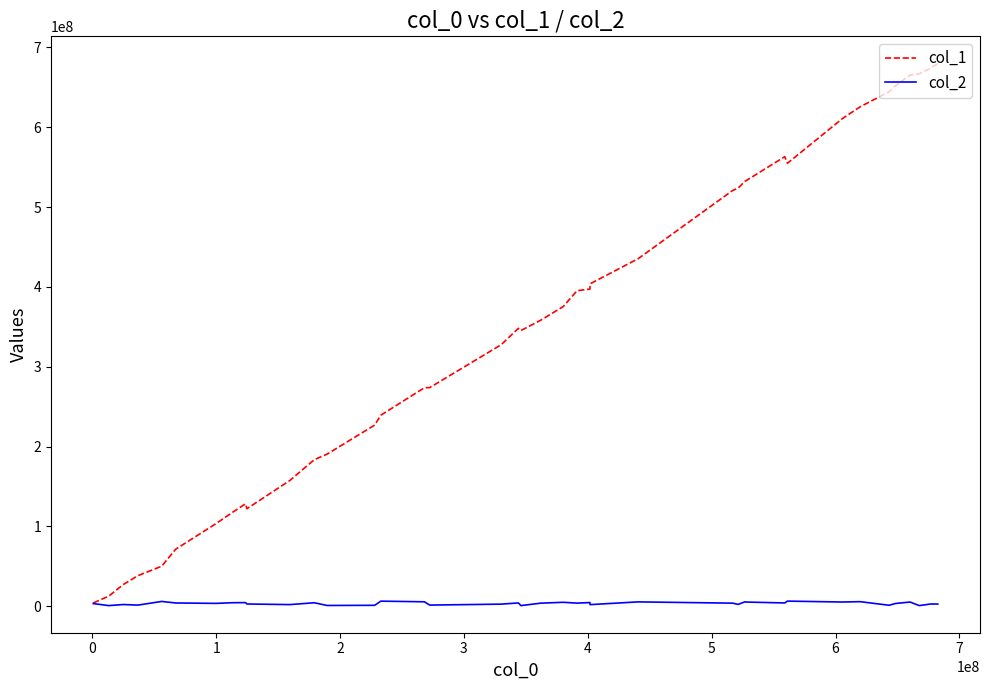

What is the maximum value for col_2?

6373376